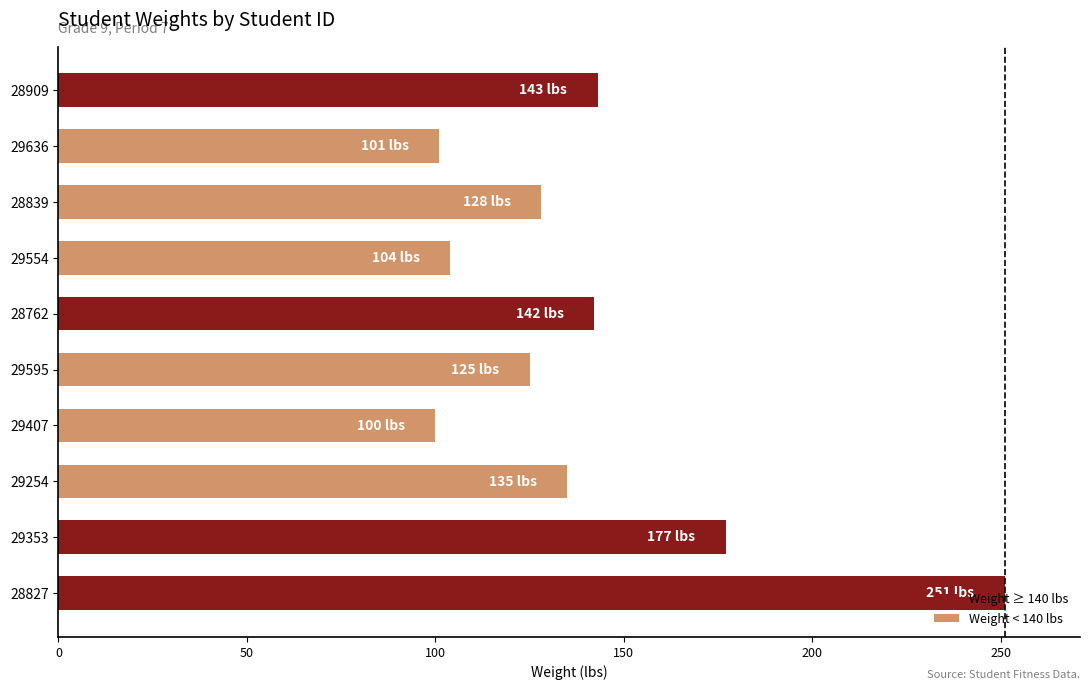

What is the smallest value displayed?

100